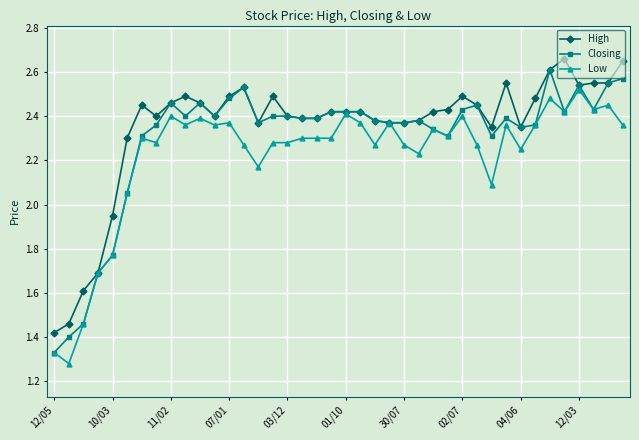

Which category has the lowest value in the Closing series?

12/05